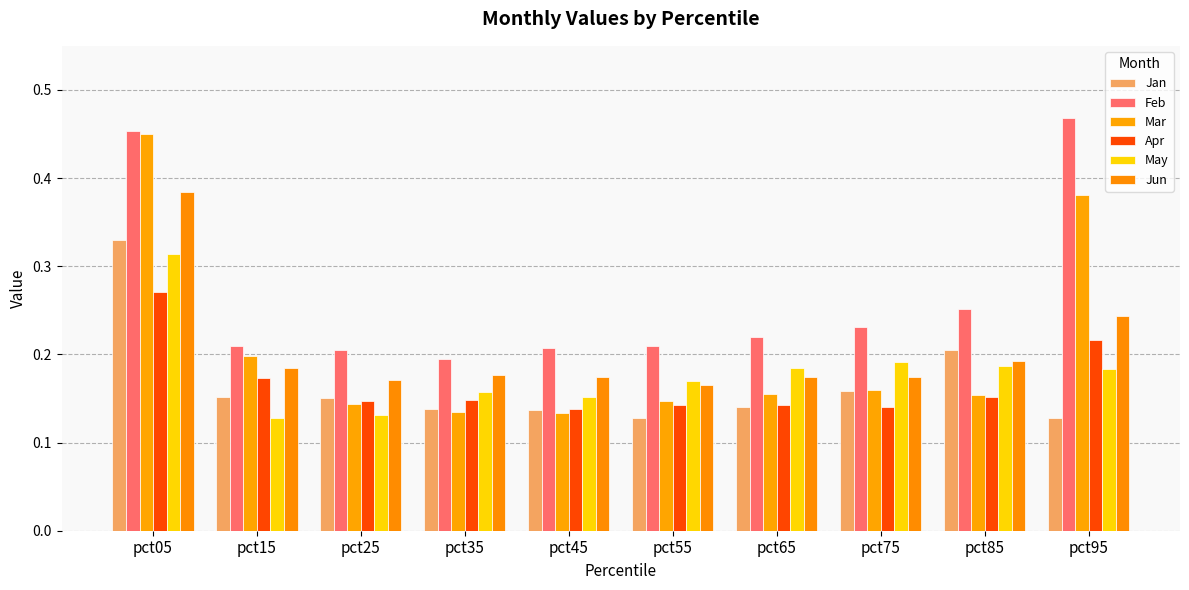

Reading left to right, what are all the values shown in this chart?

Jan: pct05=0.3	pct15=0.2	pct25=0.2	pct35=0.1	pct45=0.1	pct55=0.1	pct65=0.1	pct75=0.2	pct85=0.2	pct95=0.1
Feb: pct05=0.5	pct15=0.2	pct25=0.2	pct35=0.2	pct45=0.2	pct55=0.2	pct65=0.2	pct75=0.2	pct85=0.3	pct95=0.5
Mar: pct05=0.4	pct15=0.2	pct25=0.1	pct35=0.1	pct45=0.1	pct55=0.1	pct65=0.2	pct75=0.2	pct85=0.2	pct95=0.4
Apr: pct05=0.3	pct15=0.2	pct25=0.1	pct35=0.1	pct45=0.1	pct55=0.1	pct65=0.1	pct75=0.1	pct85=0.2	pct95=0.2
May: pct05=0.3	pct15=0.1	pct25=0.1	pct35=0.2	pct45=0.2	pct55=0.2	pct65=0.2	pct75=0.2	pct85=0.2	pct95=0.2
Jun: pct05=0.4	pct15=0.2	pct25=0.2	pct35=0.2	pct45=0.2	pct55=0.2	pct65=0.2	pct75=0.2	pct85=0.2	pct95=0.2